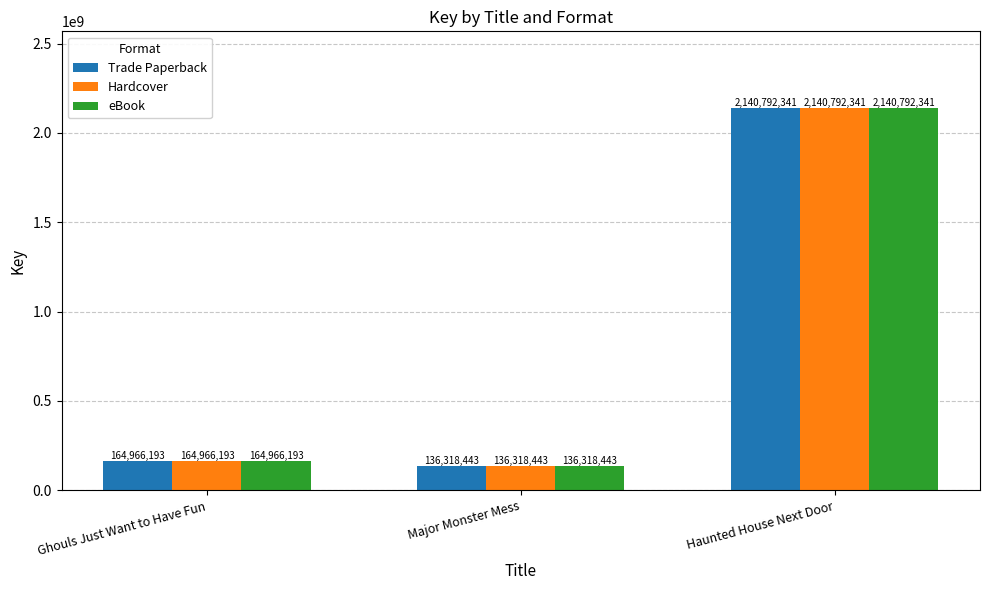

What is the label of the 2nd bar from the right?

Major Monster Mess